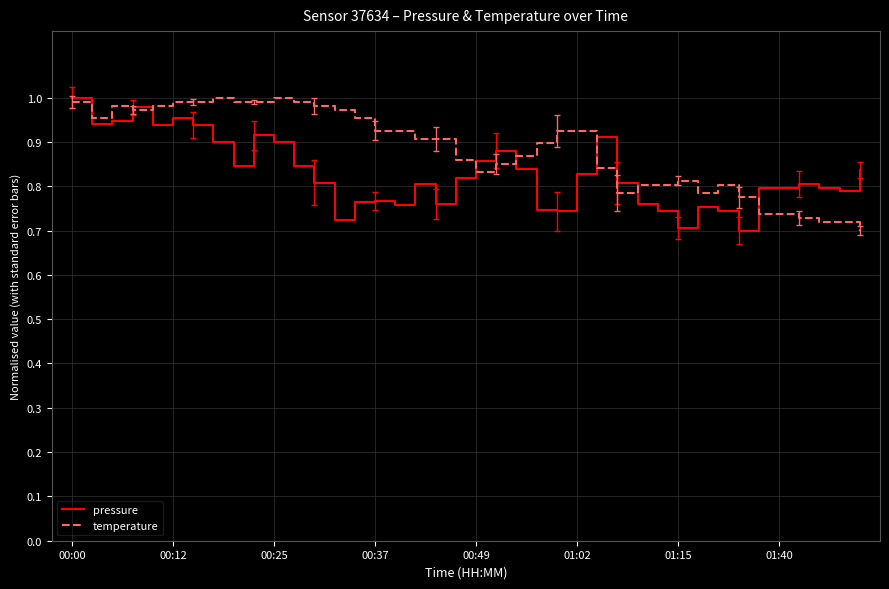

Which series has the largest total across all categories?

temperature